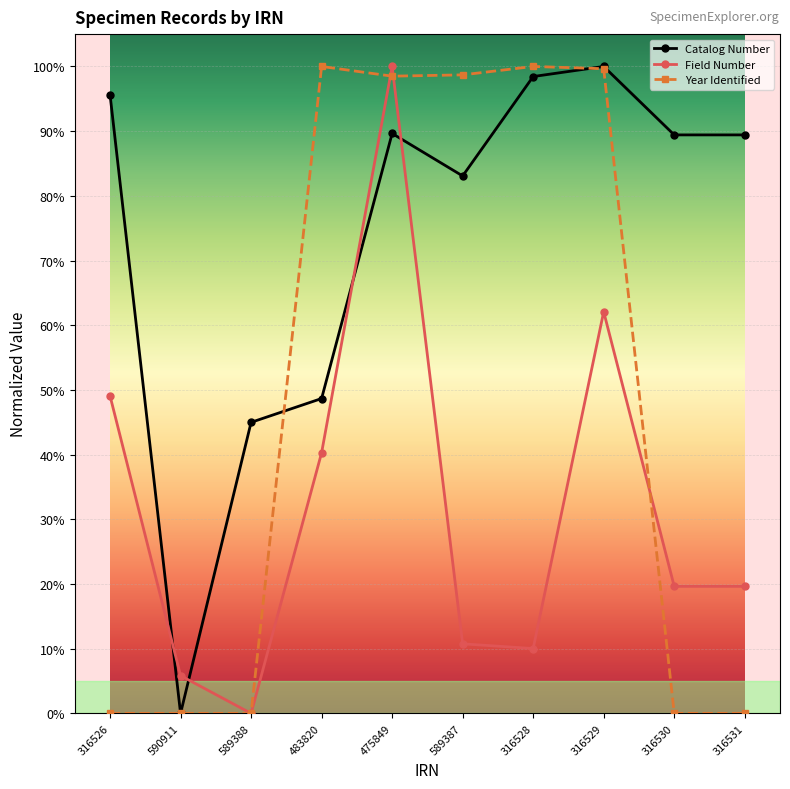

What are all the series names shown in the legend?

Catalog Number, Field Number, Year Identified